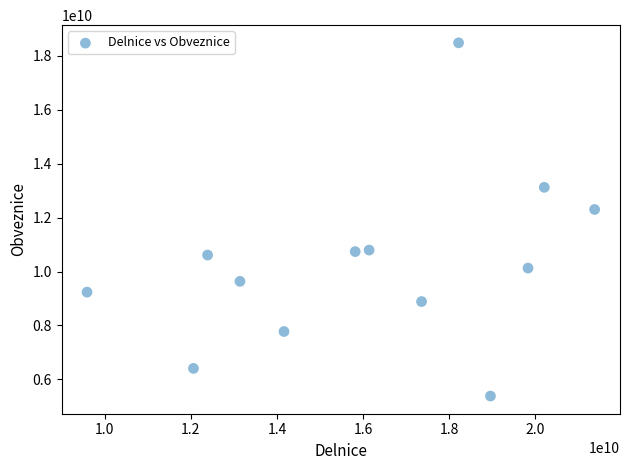

What is the range of X values (max minus min)?

11784996378.3